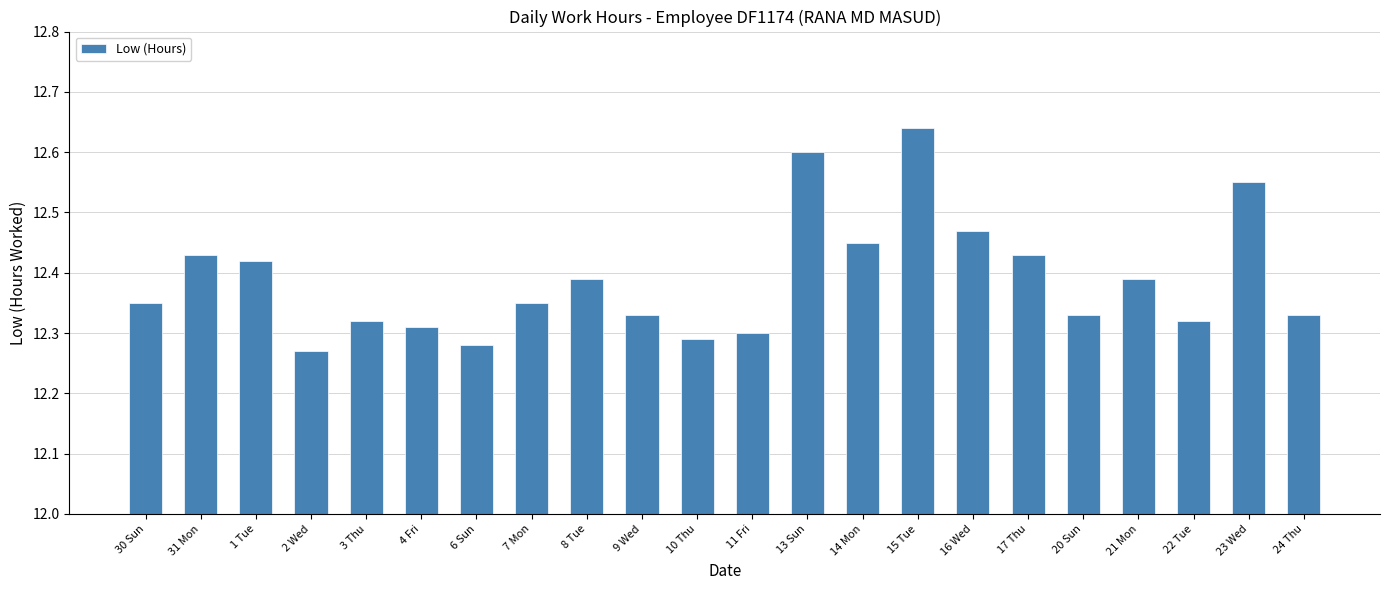

What is the sum of the values at 11 Fri and 16 Wed?

24.8